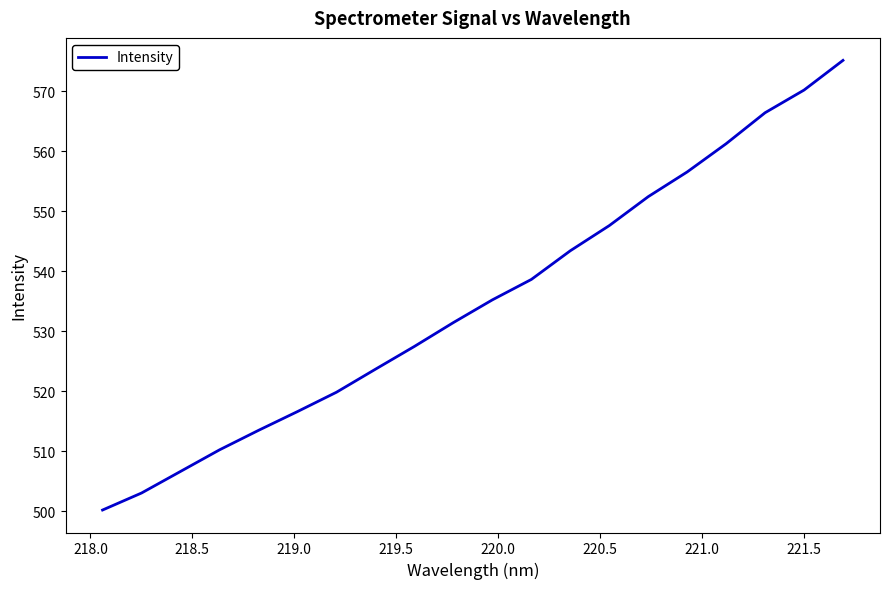

What is the minimum value shown in the chart?

500.2